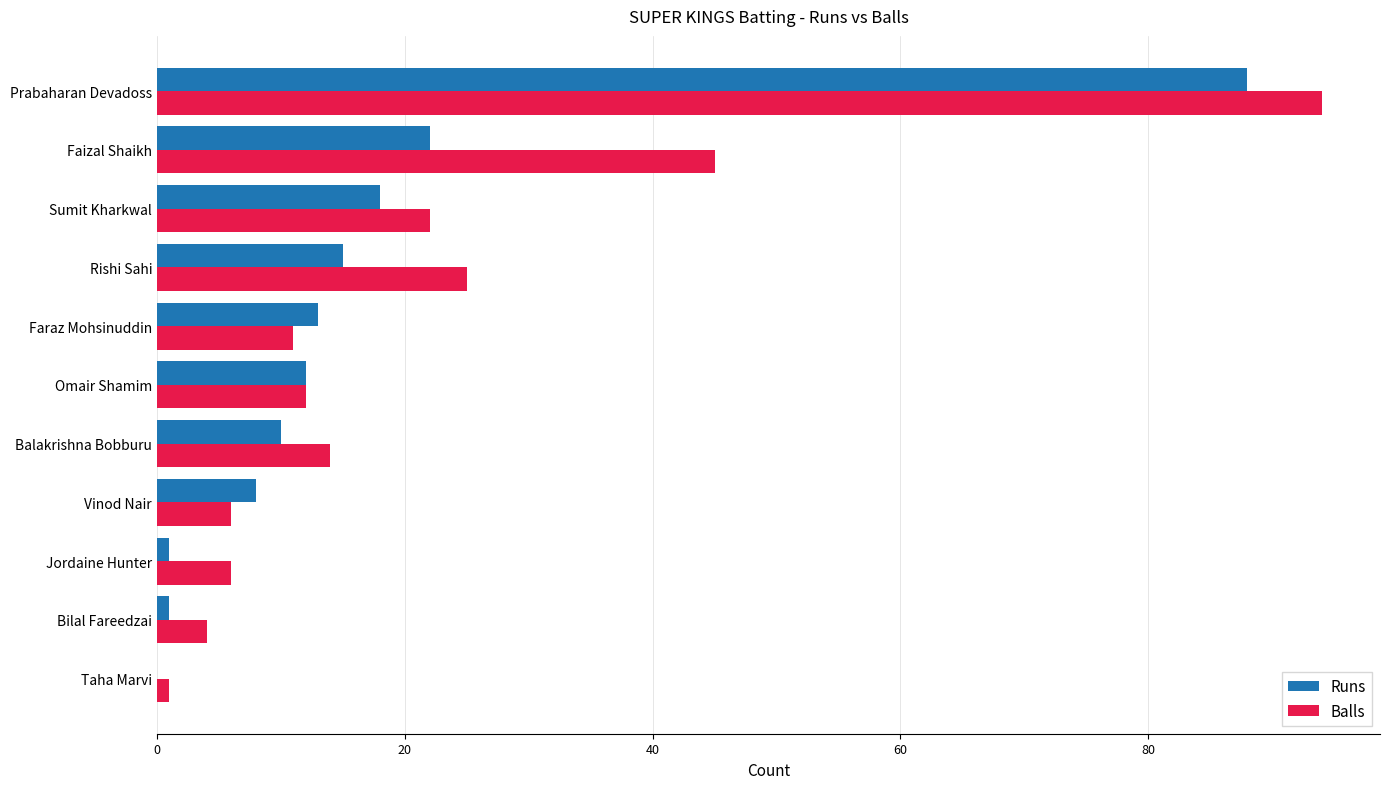

At which label is Balls closest to 47?

Faizal Shaikh